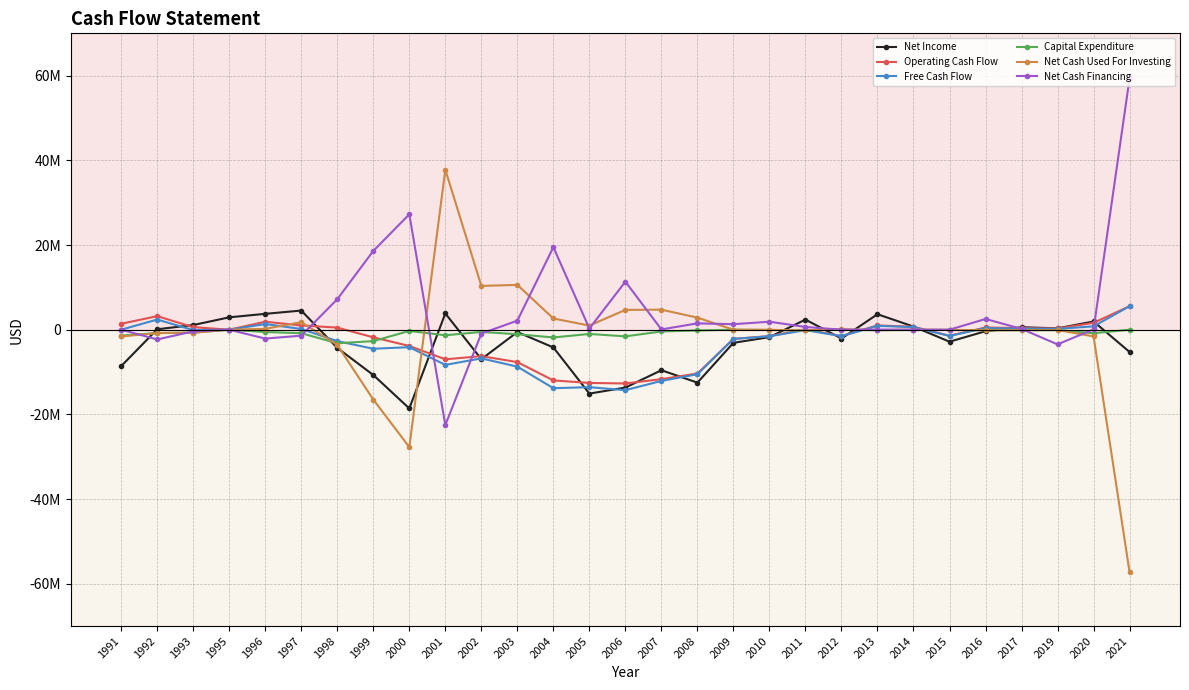

At which category does Net Income reach its first local peak?

1997